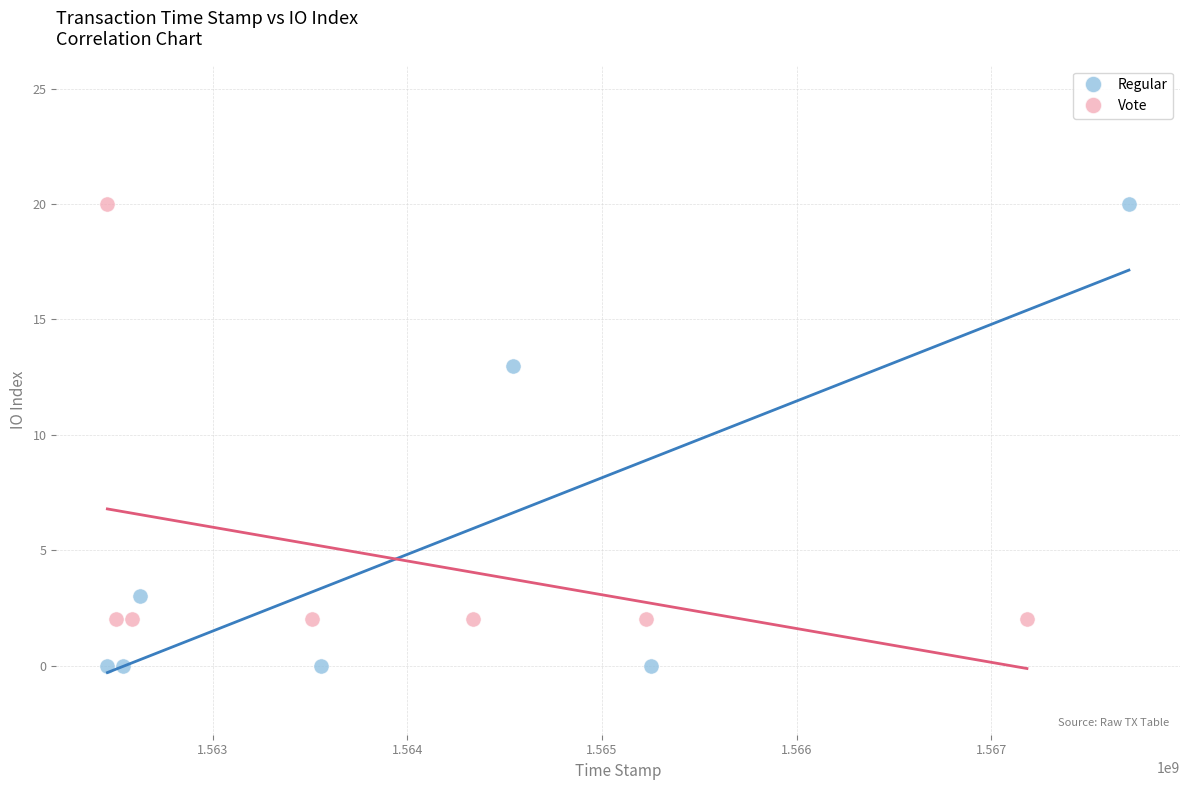

What are all the series names shown in the legend?

Regular, Vote